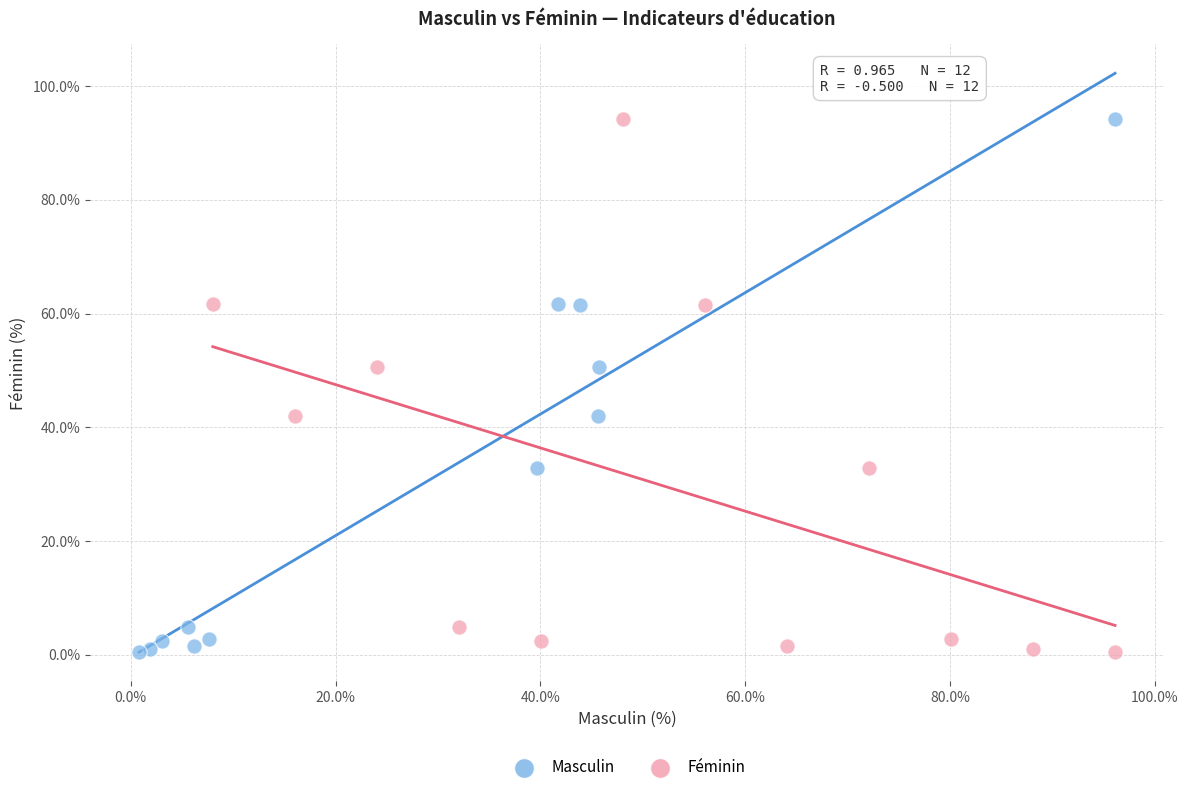

What are all the series names shown in the legend?

Masculin, Féminin